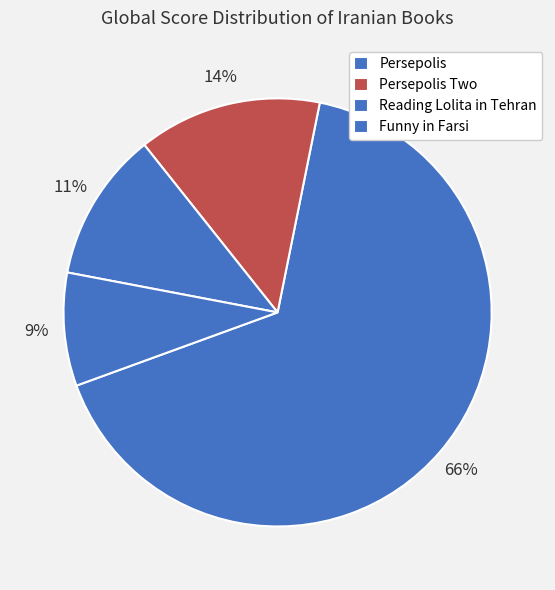

To the nearest percent, what is the difference between the Persepolis Two and Funny in Farsi slice percentages?

5%